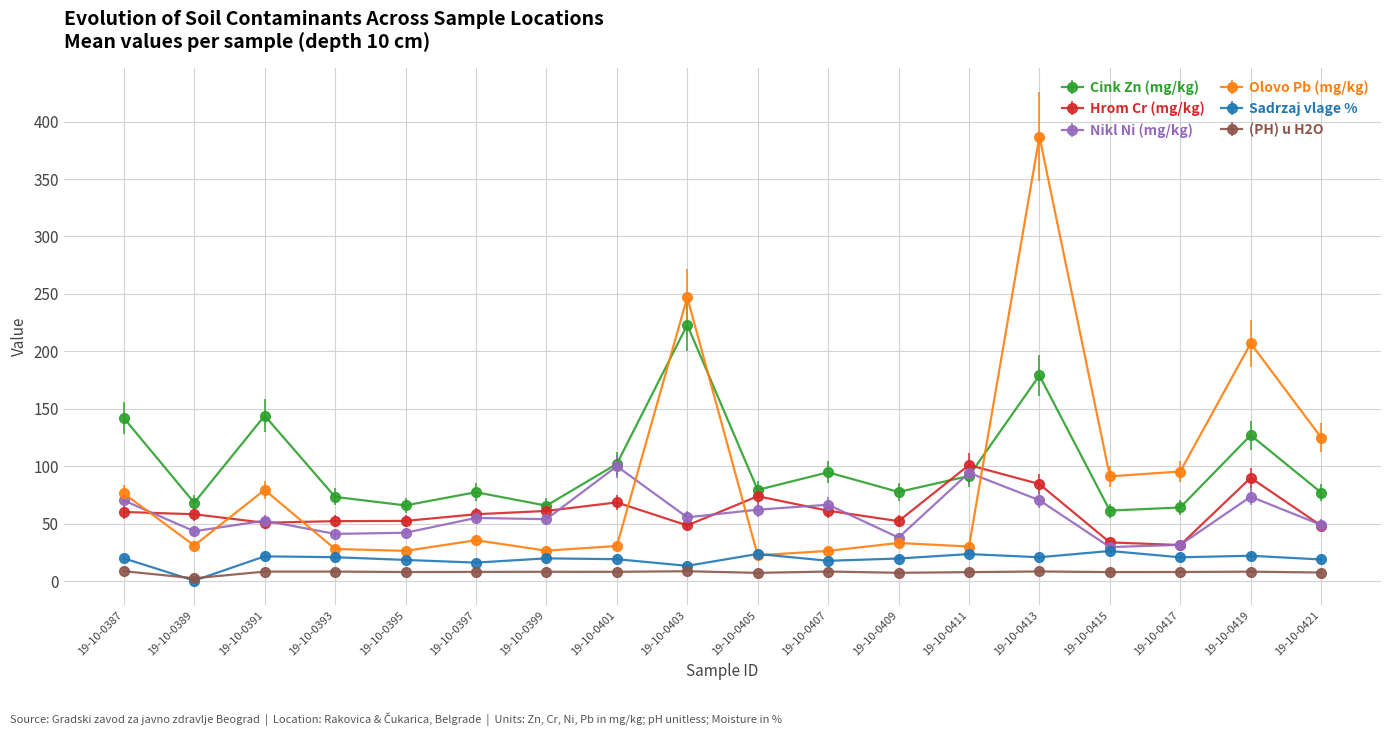

True or false: Nikl Ni (mg/kg) and Olovo Pb (mg/kg) cross at least once.

True